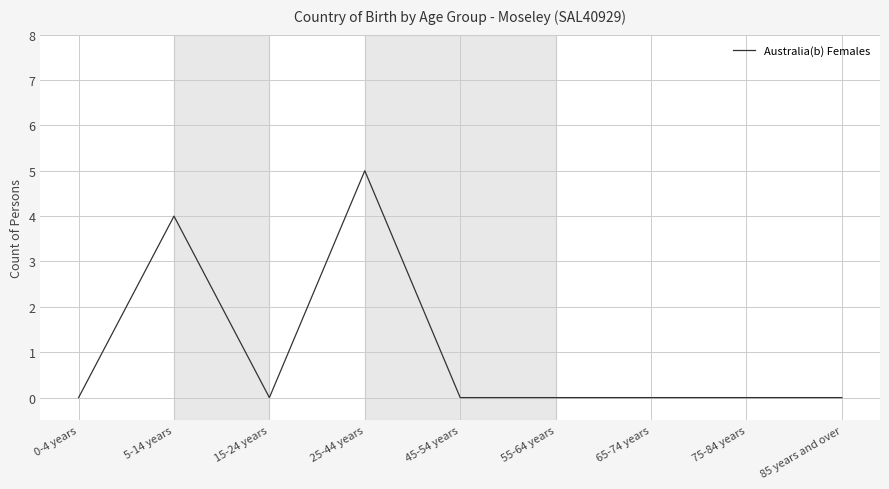

Reading left to right, list all the values displayed in this chart.

0-4 years=0	5-14 years=4	15-24 years=0	25-44 years=5	45-54 years=0	55-64 years=0	65-74 years=0	75-84 years=0	85 years and over=0